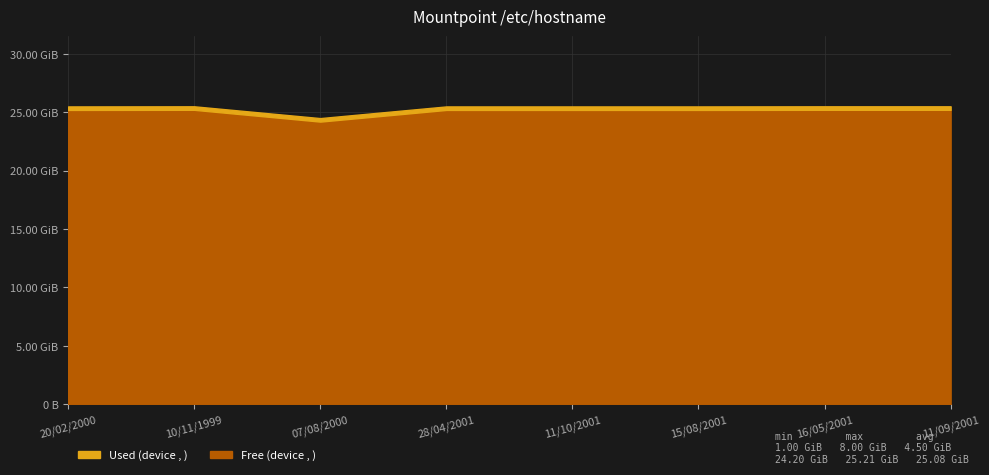

What is the ratio of the value at 10/11/1999 to the value at 07/08/2000?

1.0